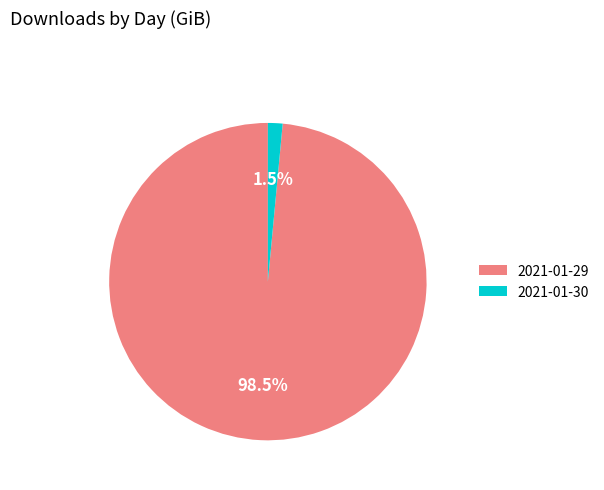

What is the smallest slice in the pie chart?

2021-01-30